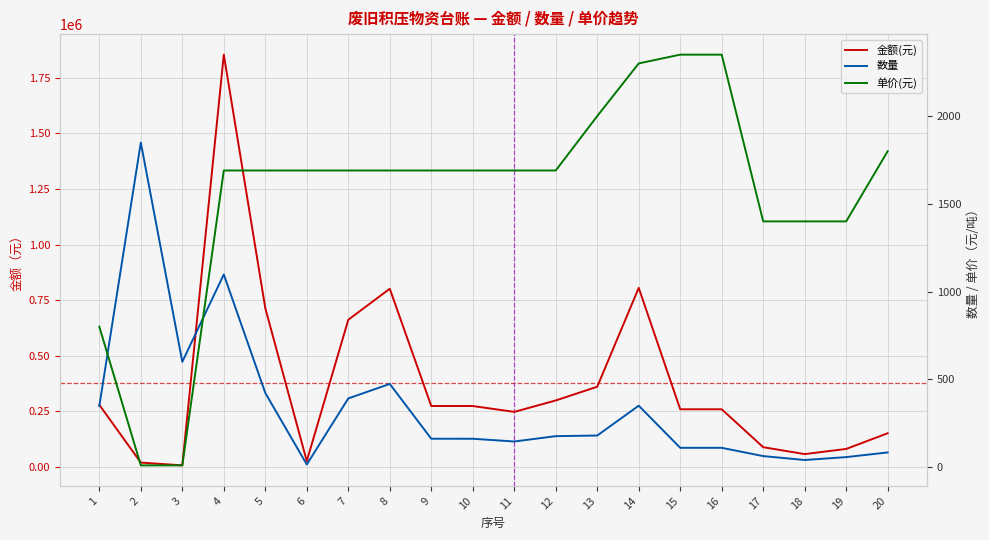

What are all the series names shown in the legend?

金额(元), 数量, 单价(元)